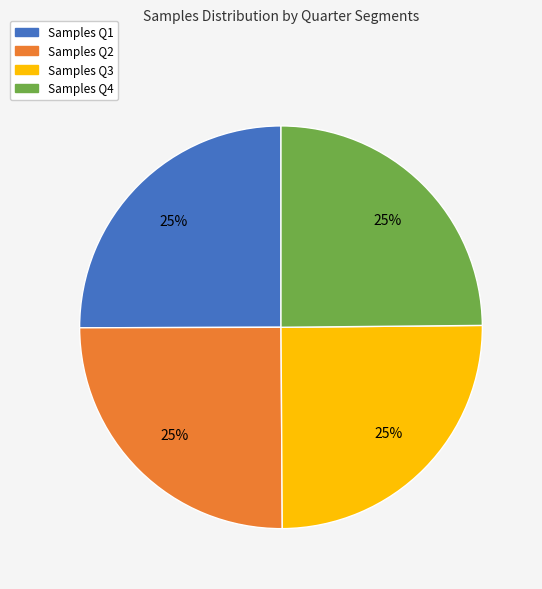

Is there a majority slice in this chart?

No